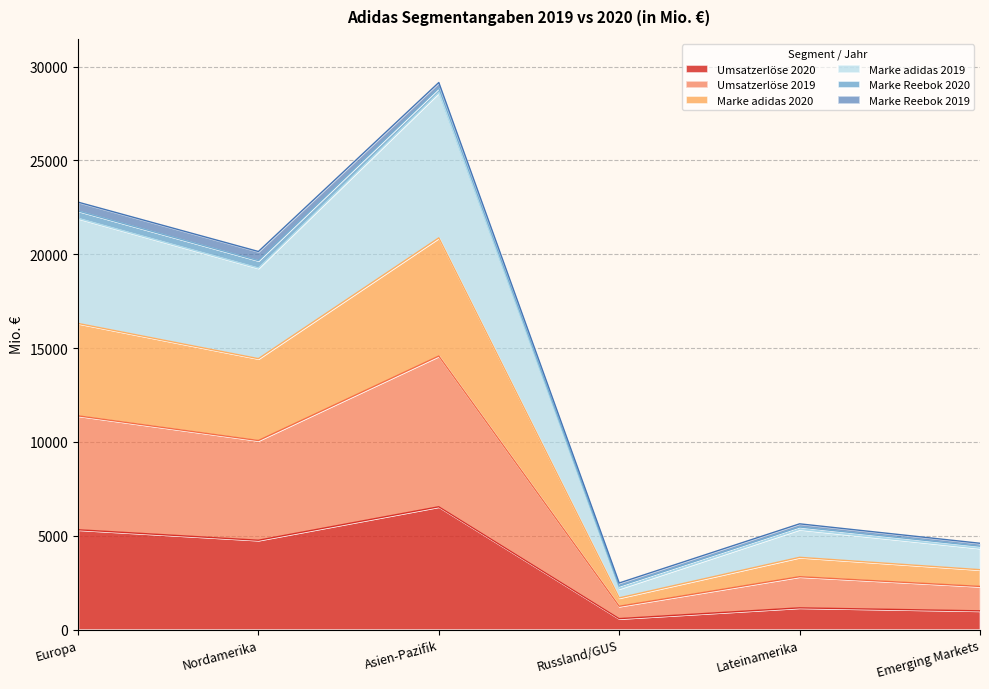

At which category is the sum across all series the highest?

Asien-Pazifik